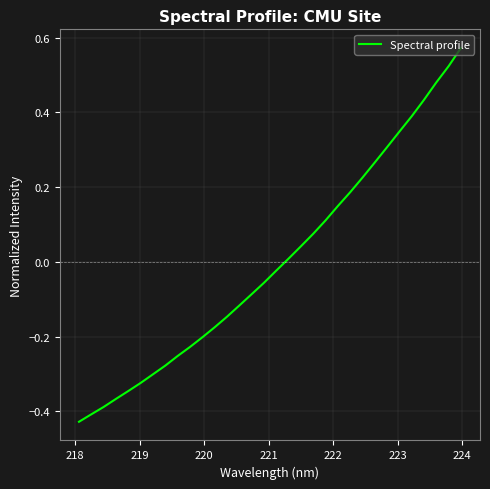

What is the difference between the maximum and minimum values?

1.0